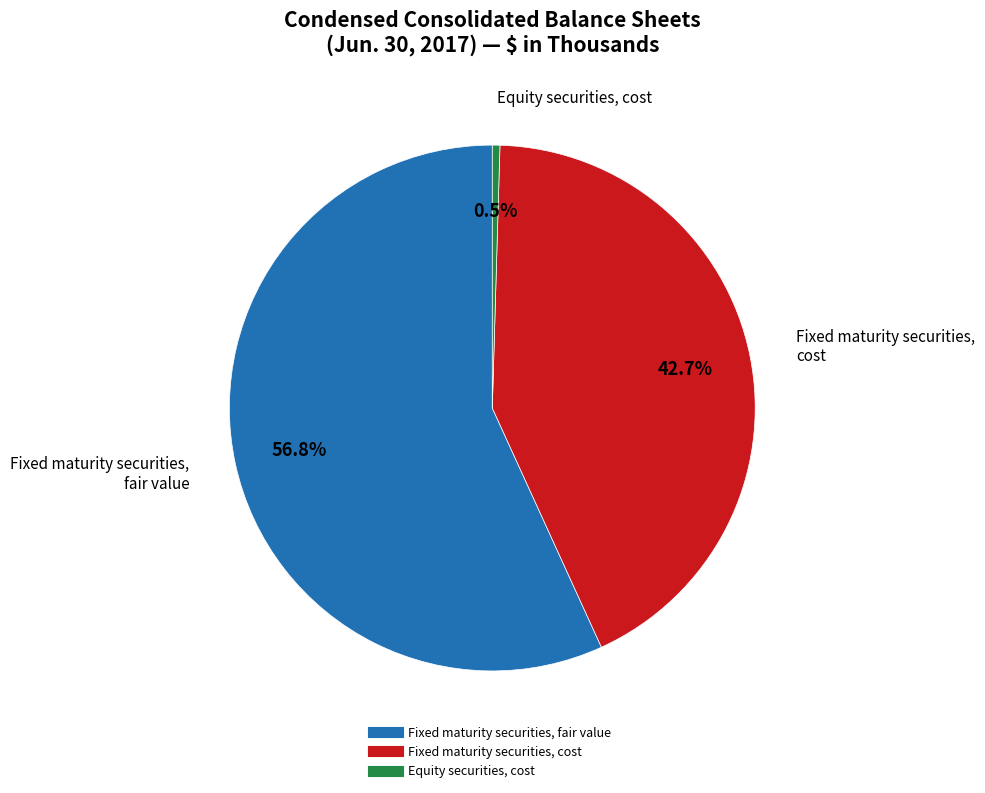

Does any single category account for the majority?

Yes